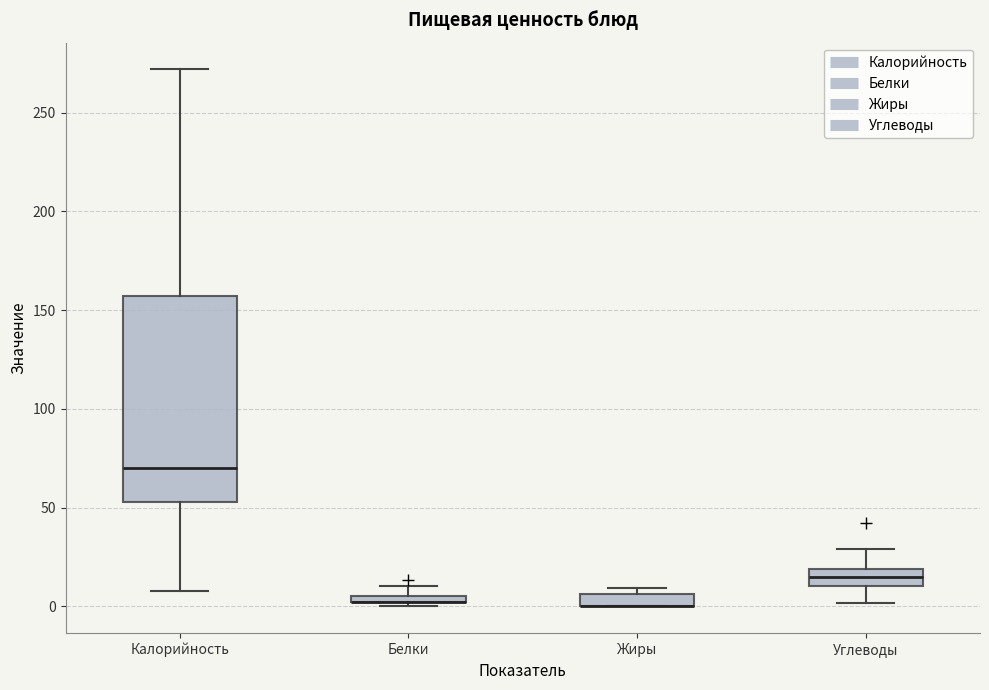

Which box is the tallest, from its lower edge to its upper edge?

Калорийность